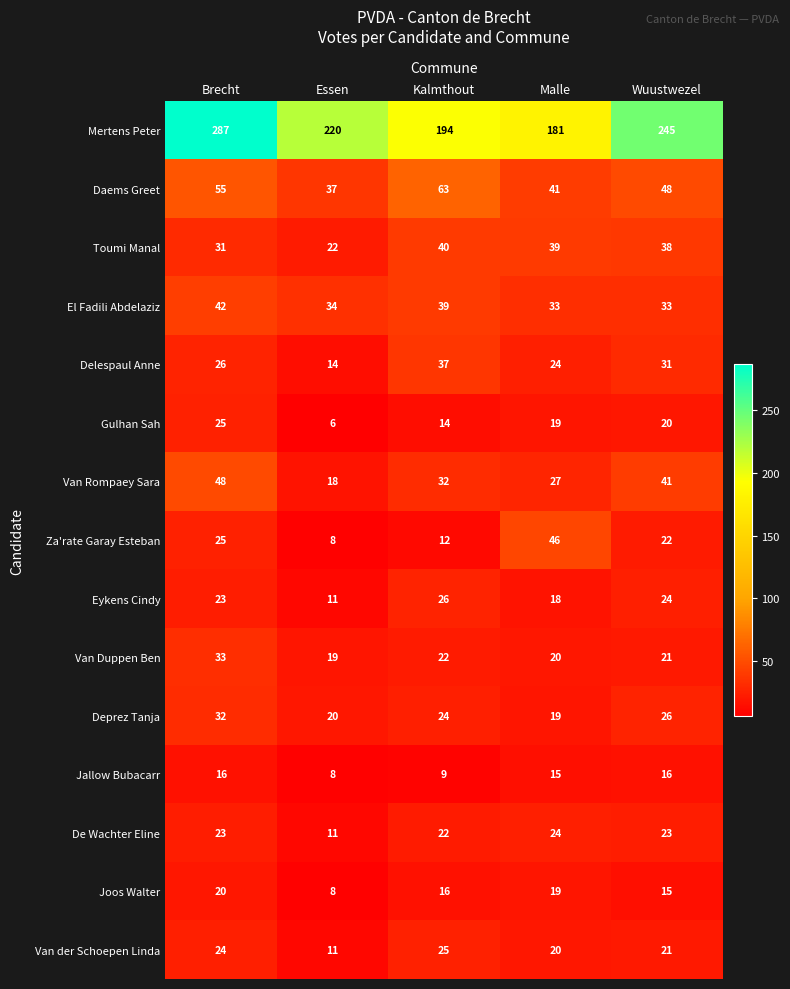

Which category has the highest value across all series?

Brecht